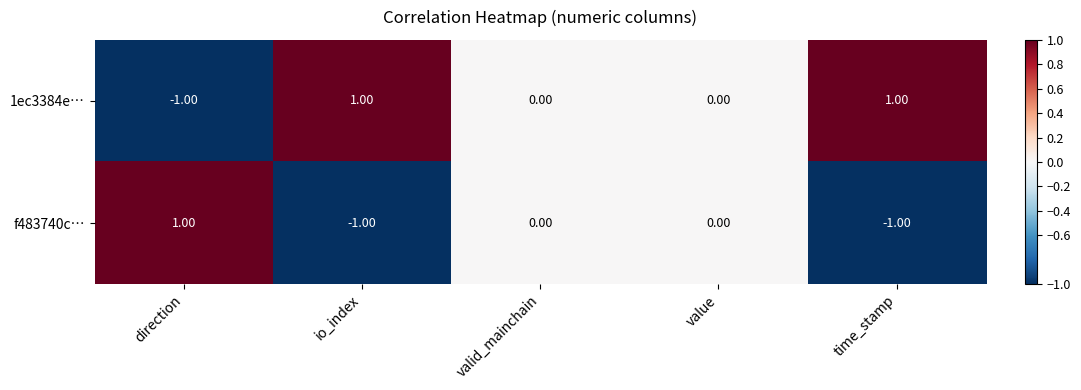

Which series has the largest total across all categories?

1ec3384e…